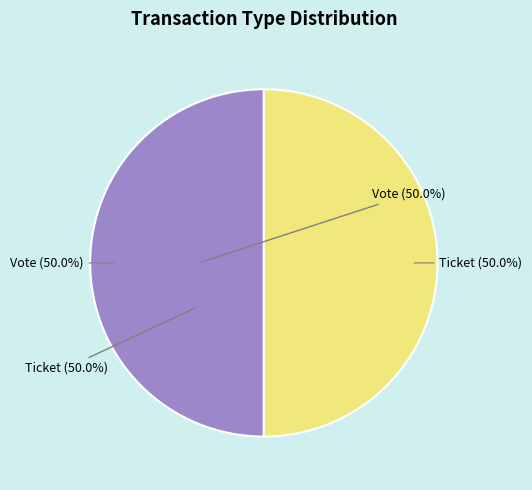

Count the number of slices in the pie.

2